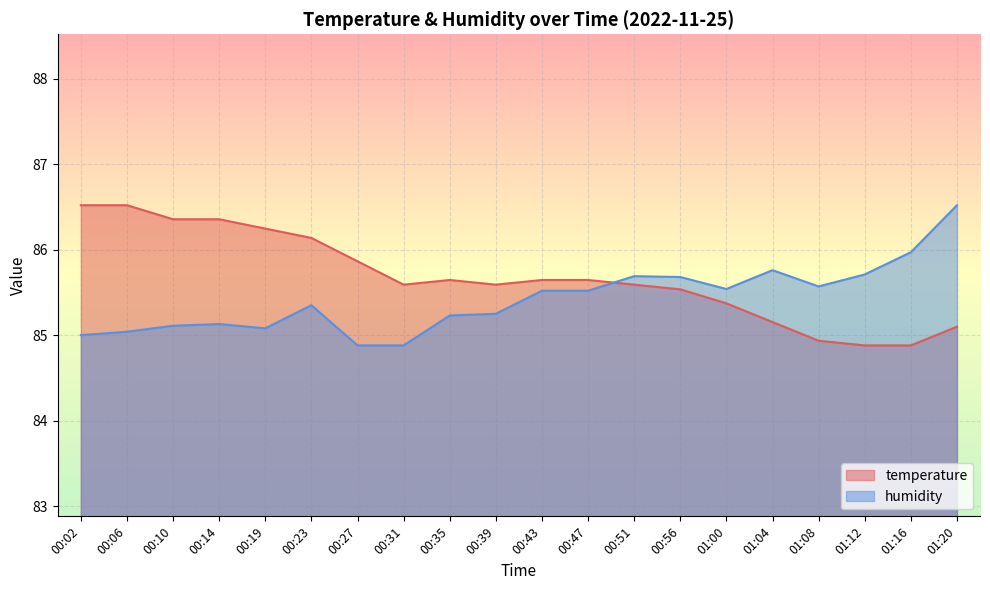

Which series has the largest total across all categories?

temperature